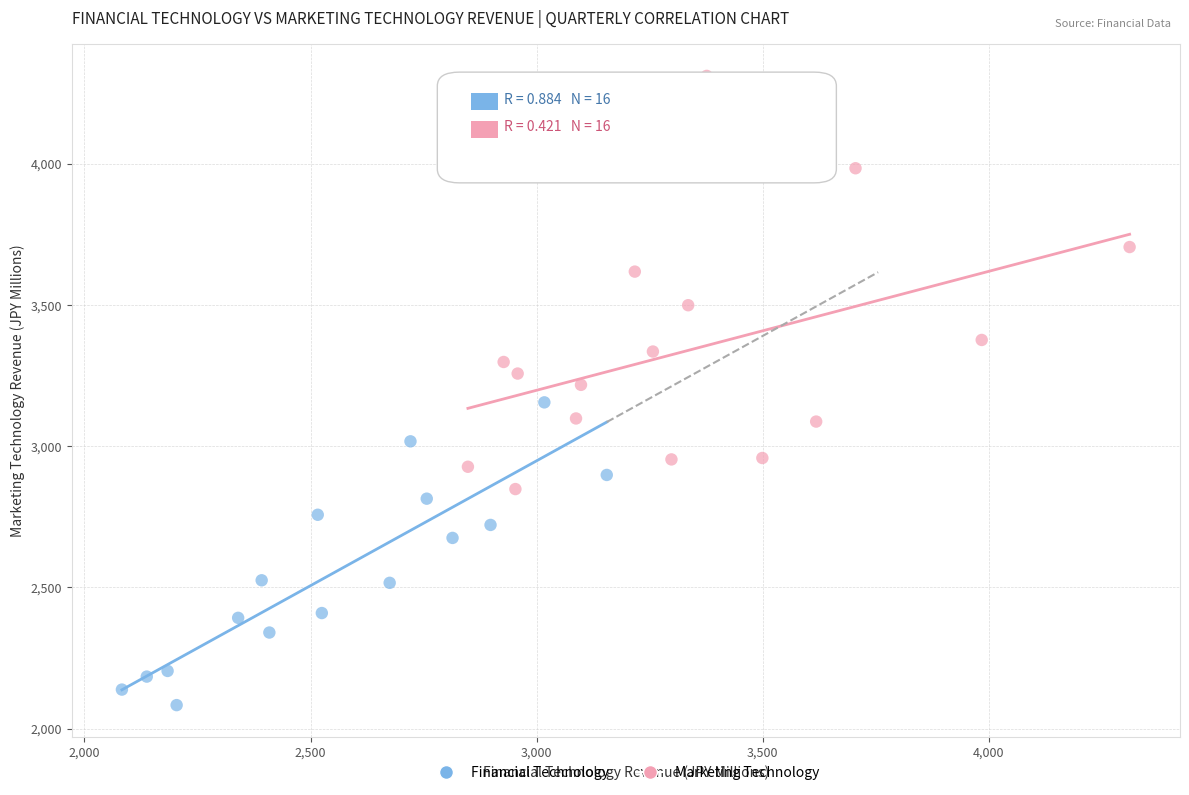

Which series contains the lowest Y value?

Financial Technology